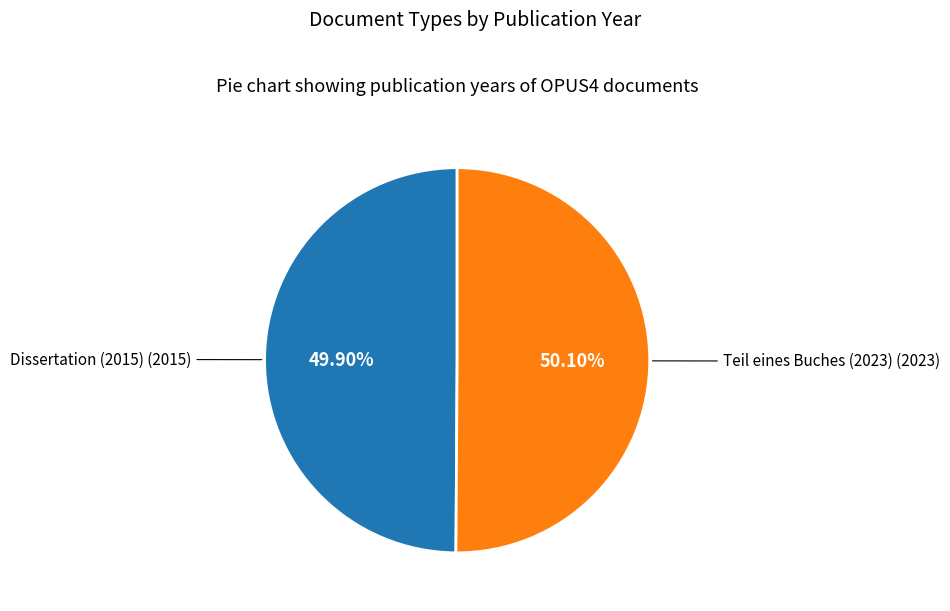

How many slices are in this pie chart?

2